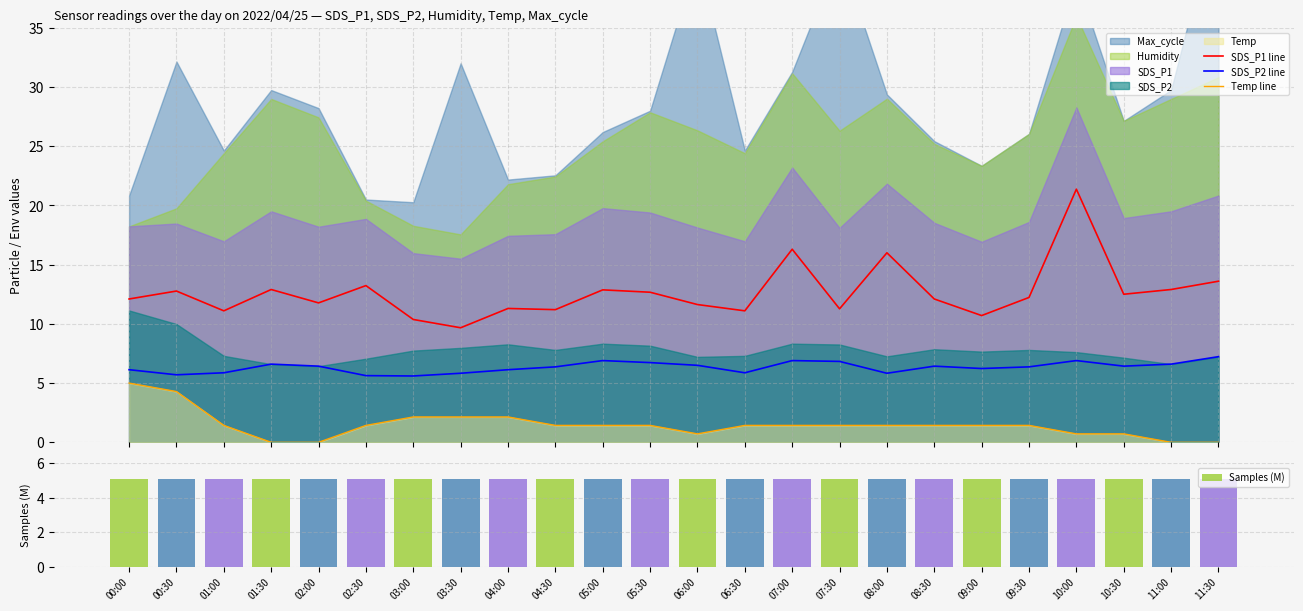

Is the value of SDS_P1 line at 08:30 greater than the value of Samples (M) at 06:30?

Yes